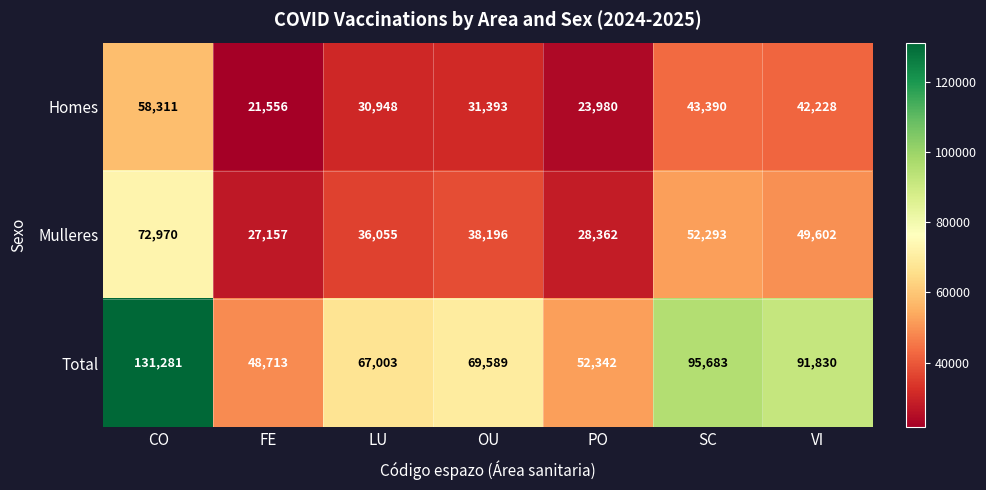

Is it true that Total equals 91830 at VI?

True